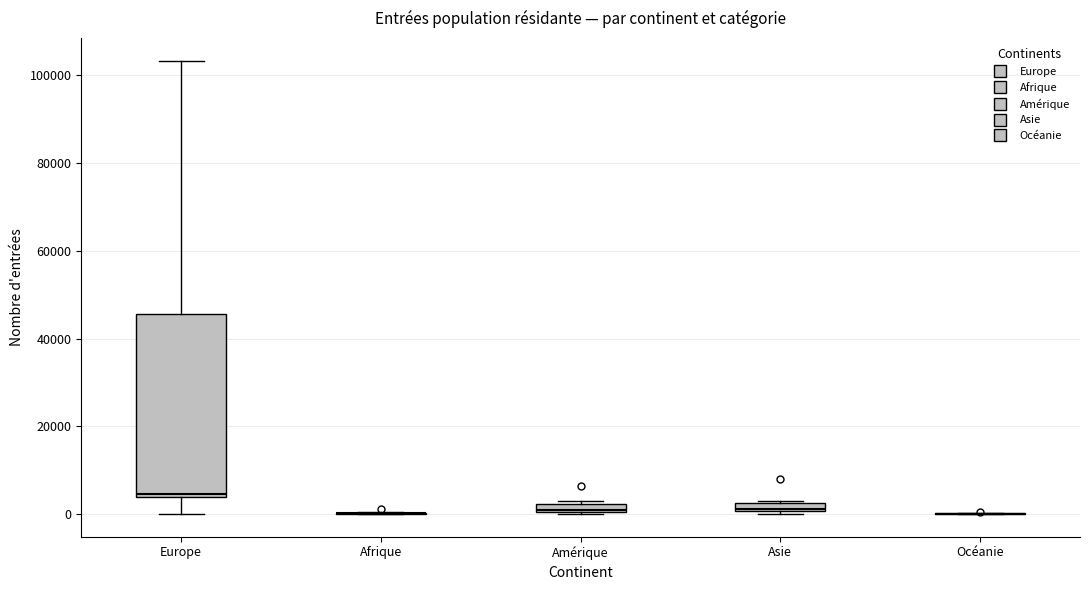

Which box is the tallest, from its lower edge to its upper edge?

Europe